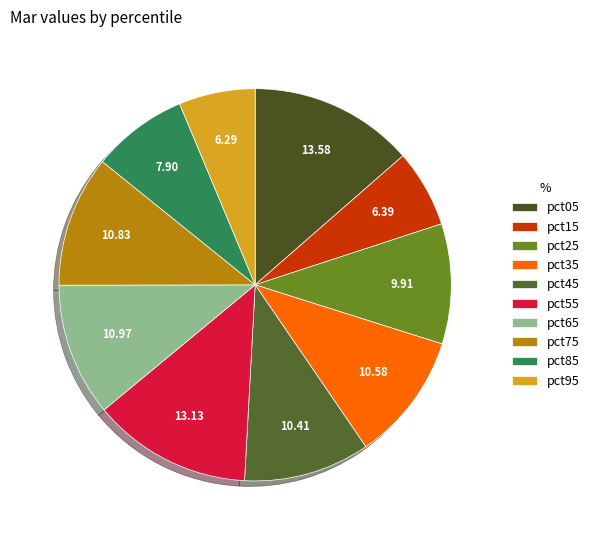

What is the largest slice in the pie chart?

pct05